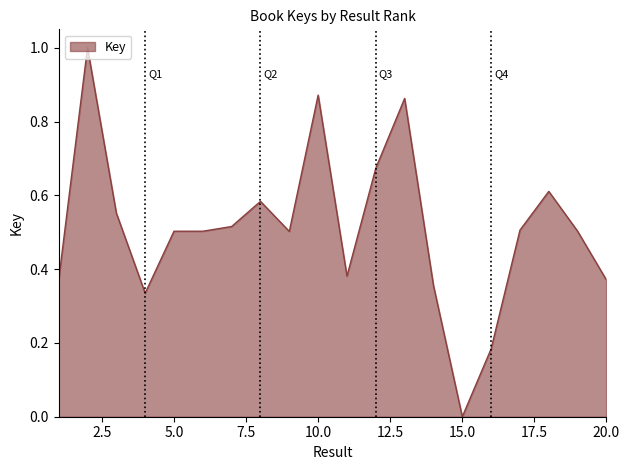

What is the maximum value shown in the chart?

1.0